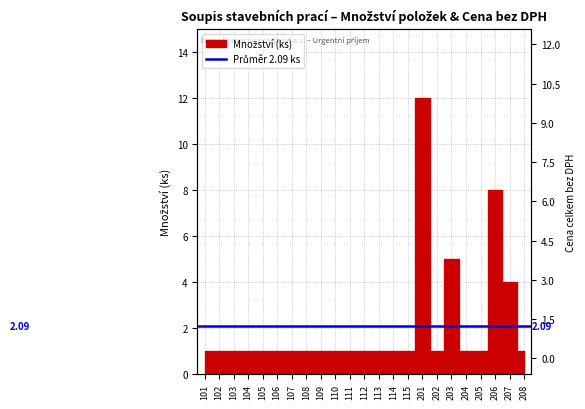

What is the difference between the maximum and second lowest values?

11